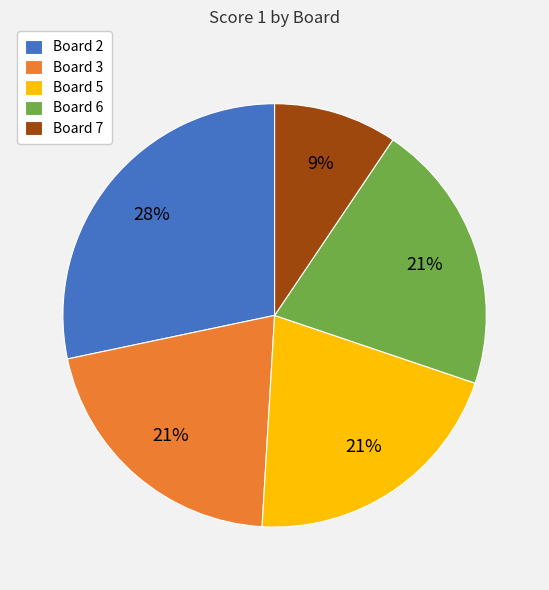

To the nearest percent, what portion does Board 2 represent?

28%